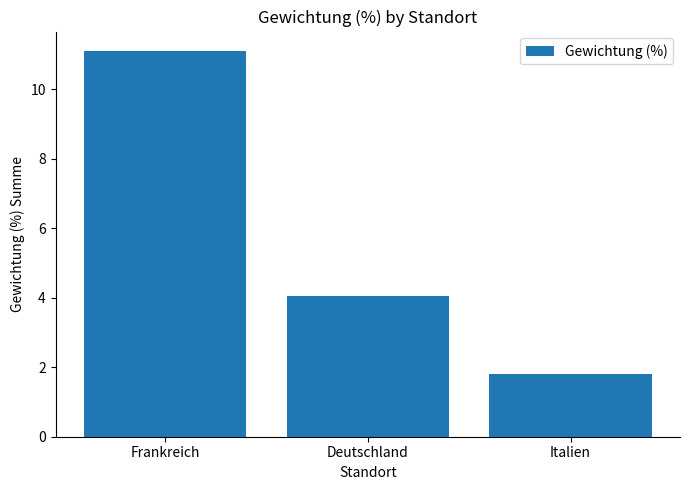

How many values exceed 4?

2